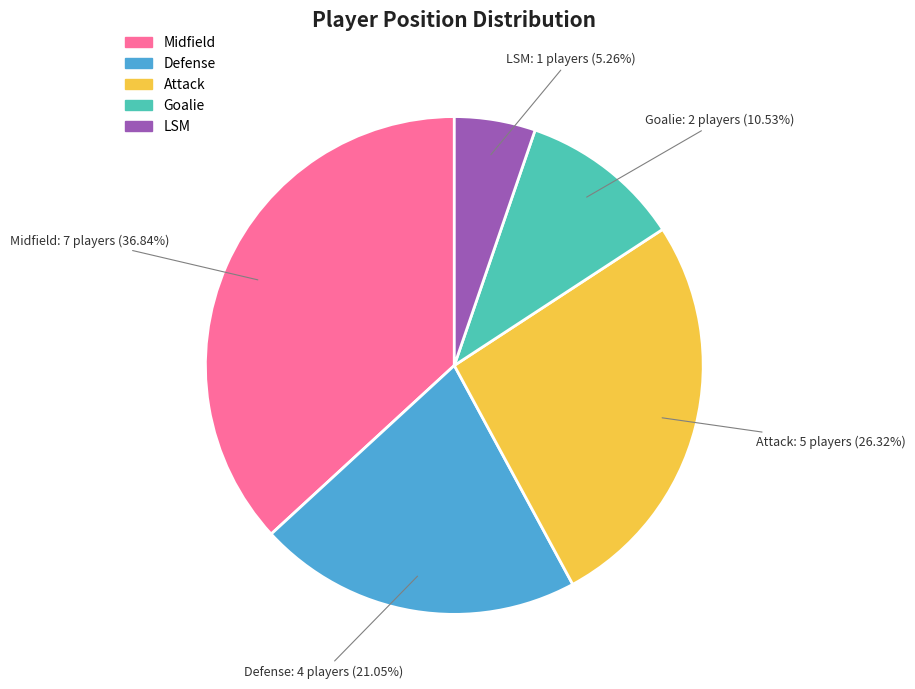

What percentage is NOT represented by Attack?

73.7%